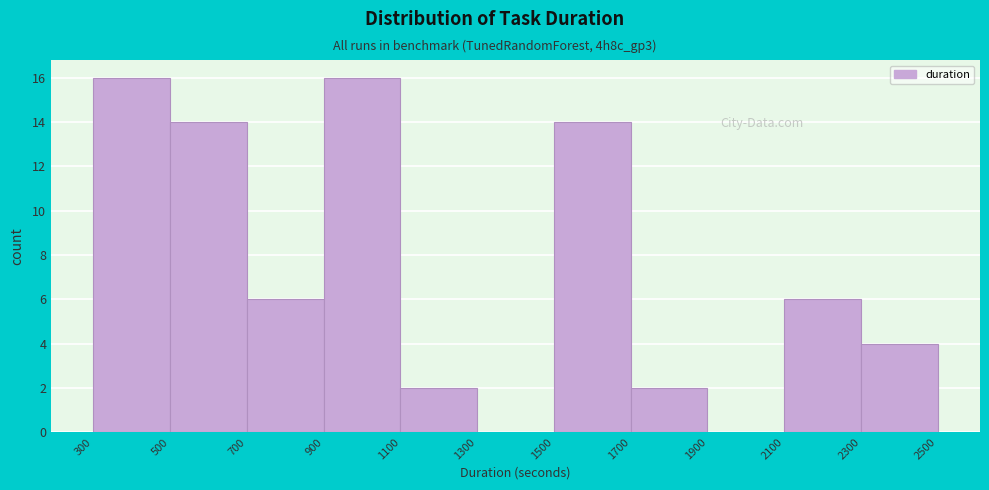

Reading left to right, list every bar in this chart as the range it spans on the x-axis followed by its height. The values are not printed on the chart, so give them approximately, as read against the axis.

300 to 500: 16
500 to 700: 14
700 to 900: 6
900 to 1100: 16
1100 to 1300: 2
1300 to 1500: 0
1500 to 1700: 14
1700 to 1900: 2
1900 to 2100: 0
2100 to 2300: 6
2300 to 2500: 4